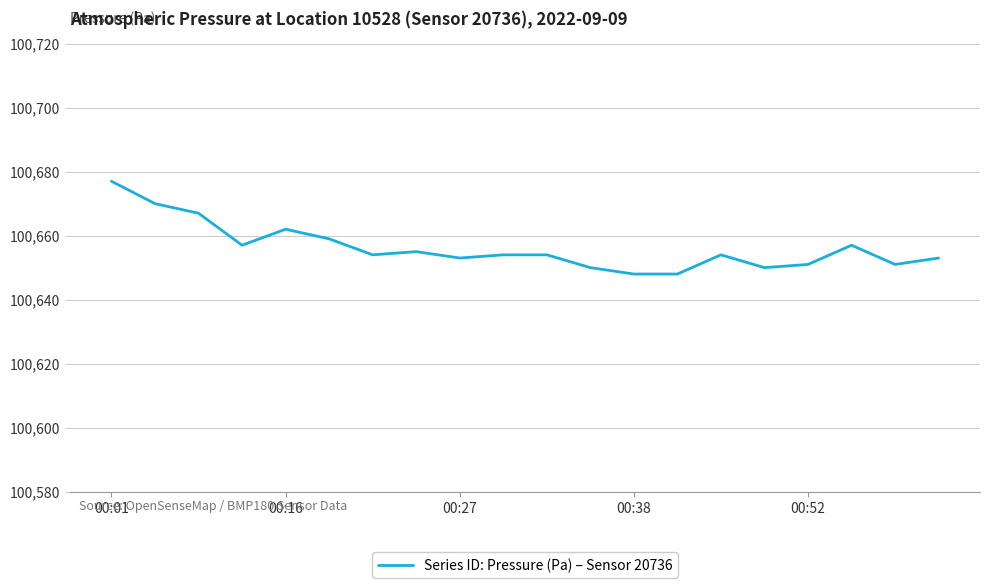

Does the chart display data point markers on the line(s)?

No